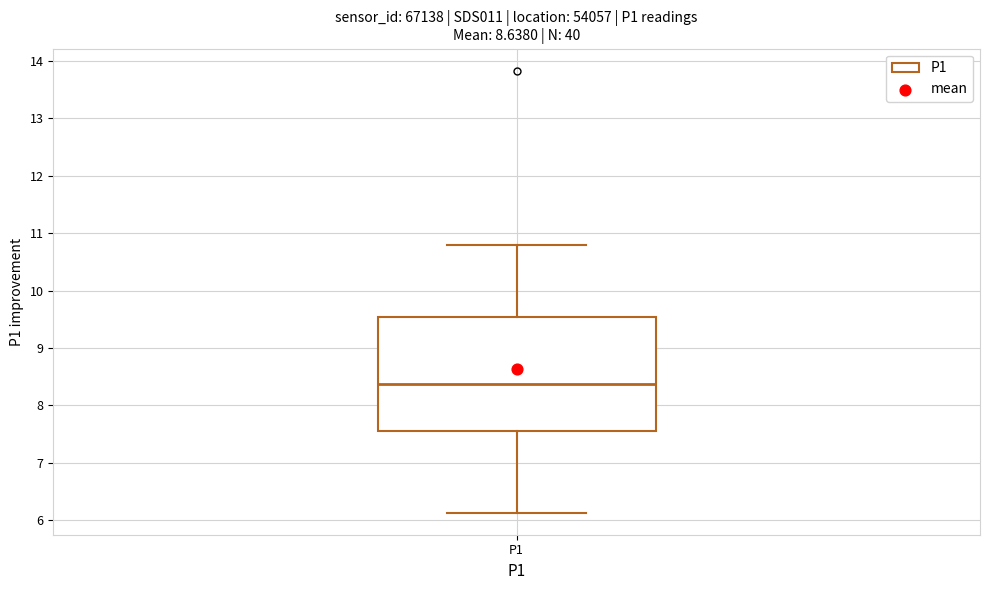

Transcribe this box plot: give where the median line is, the range the box spans, and where the two whiskers end, as read against the y-axis. The values are not printed on the chart, so give them approximately, as read against the axis.

median 8.4, box 7.6 to 9.5, whiskers 6.1 to 10.8